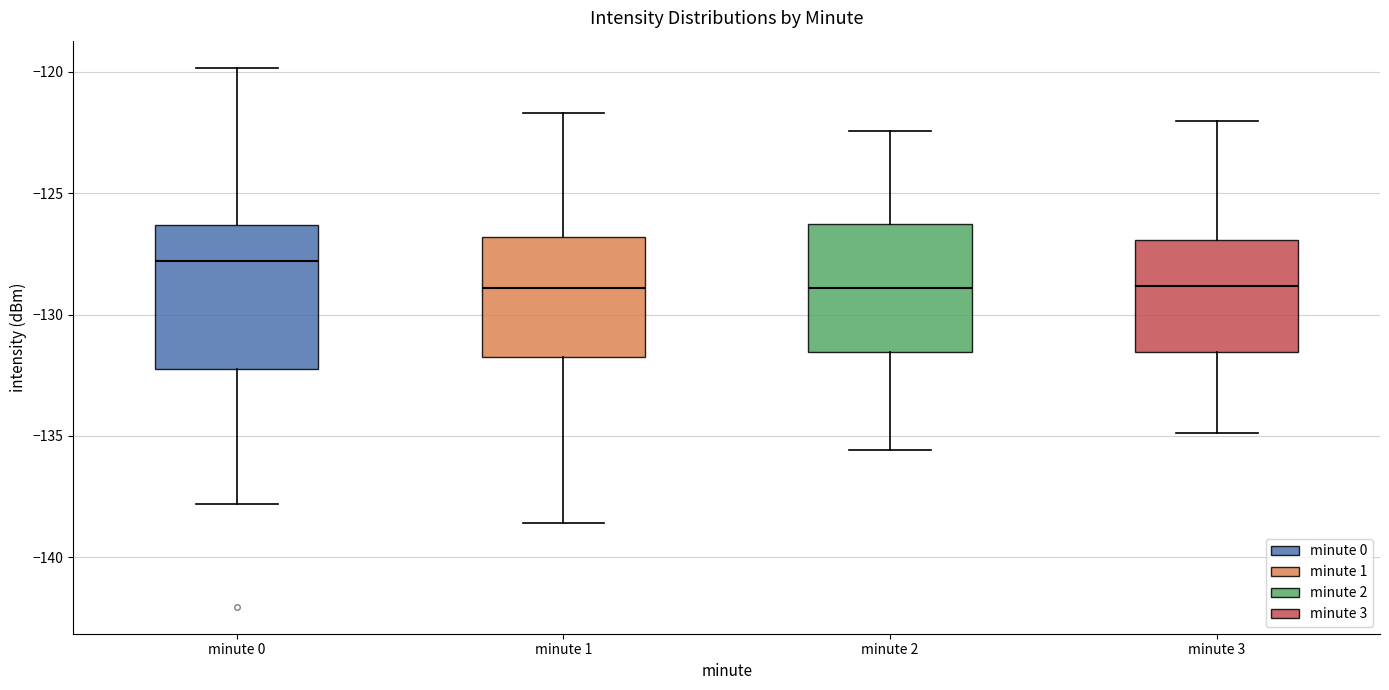

Reading left to right, read every box against the y-axis: the position of its median line, the range the box covers, and the ends of its whiskers. The values are not printed on the chart, so give them approximately, as read against the axis.

minute 0: median -128.0, box -132.5 to -126.5, whiskers -138.0 to -120.0
minute 1: median -129.0, box -131.5 to -127.0, whiskers -138.5 to -121.5
minute 2: median -129.0, box -131.5 to -126.5, whiskers -135.5 to -122.5
minute 3: median -129.0, box -131.5 to -127.0, whiskers -135.0 to -122.0